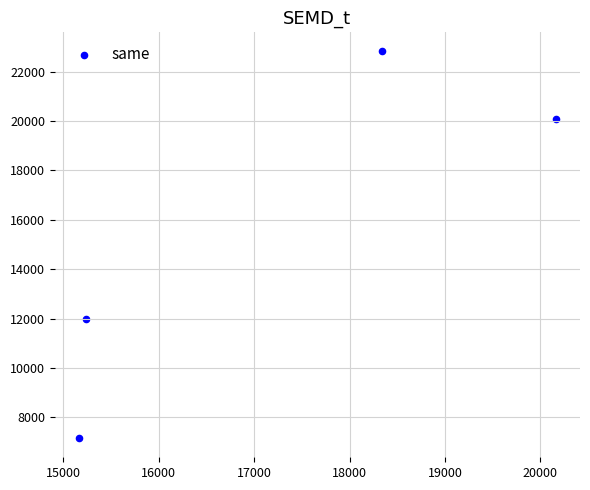

What Y value in the scatter plot is closest to 14993?

11971.9